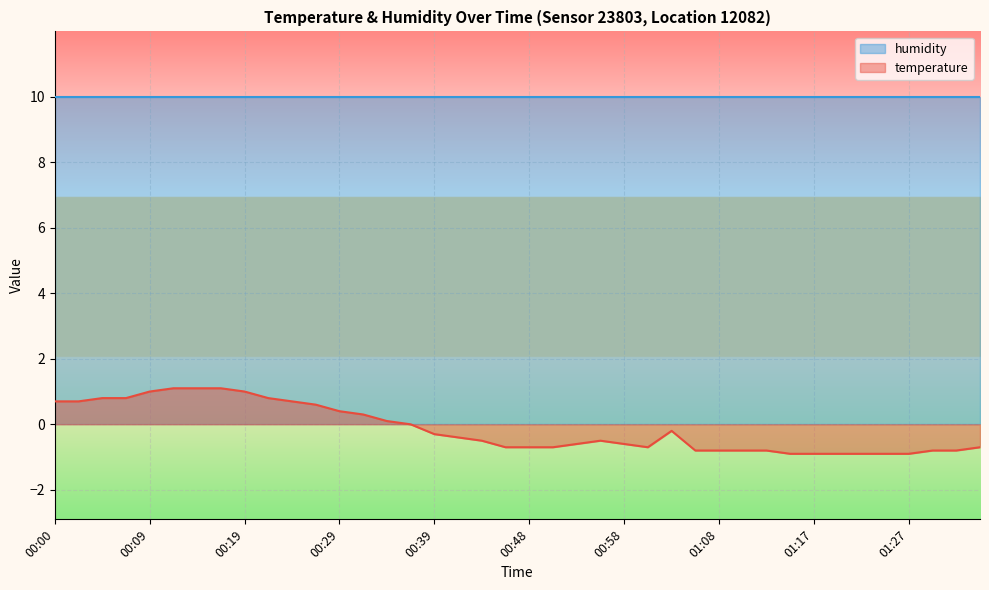

The chart shows a value of 0.0 at 00:34. True or false?

False